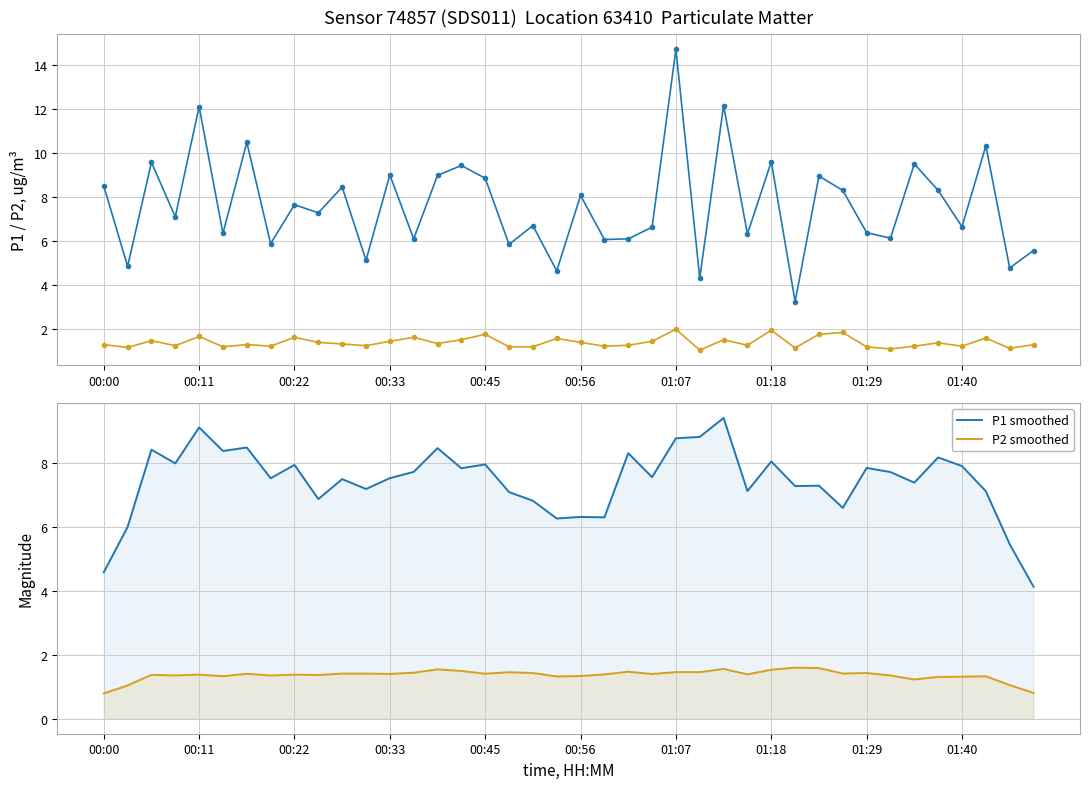

Which series ends up on top after the final intersection of P1 smoothed and P1 (PM10)?

P1 (PM10)